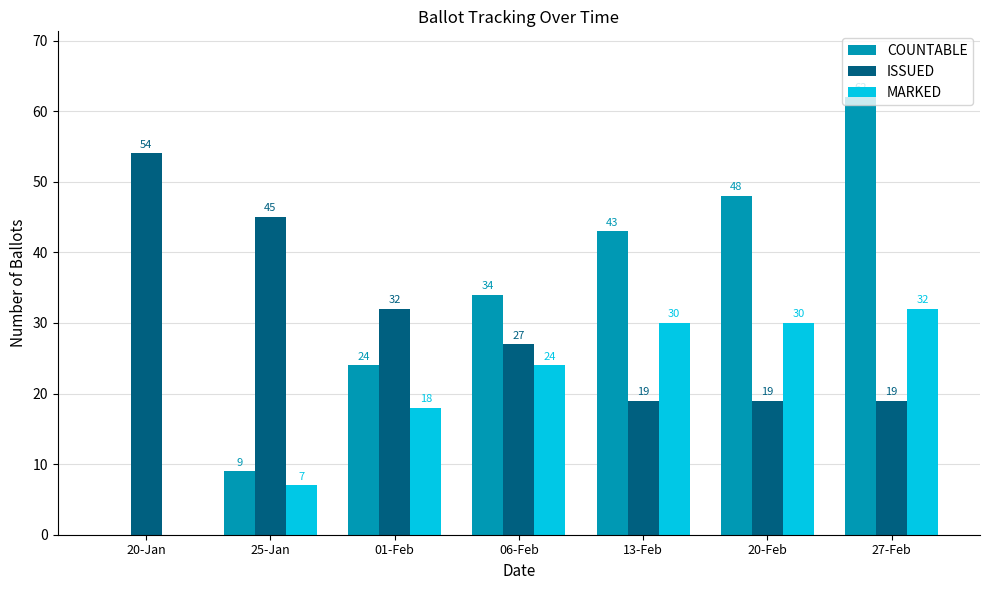

Which series changed the most between 06-Feb and 20-Feb?

COUNTABLE